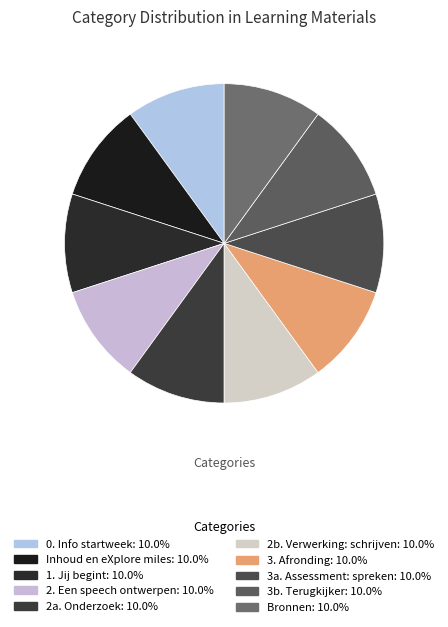

Count the number of slices in the pie.

10